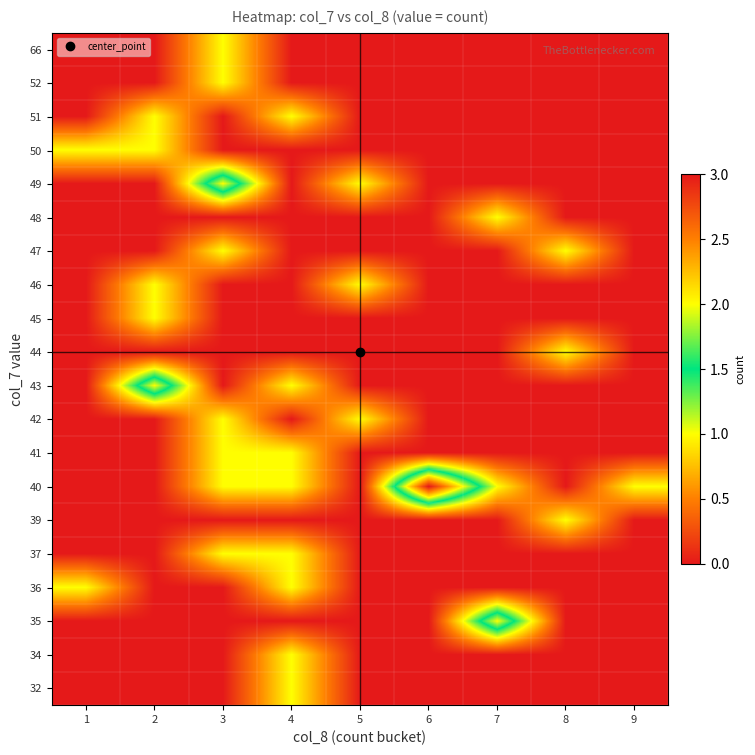

What is the greatest value displayed?

3